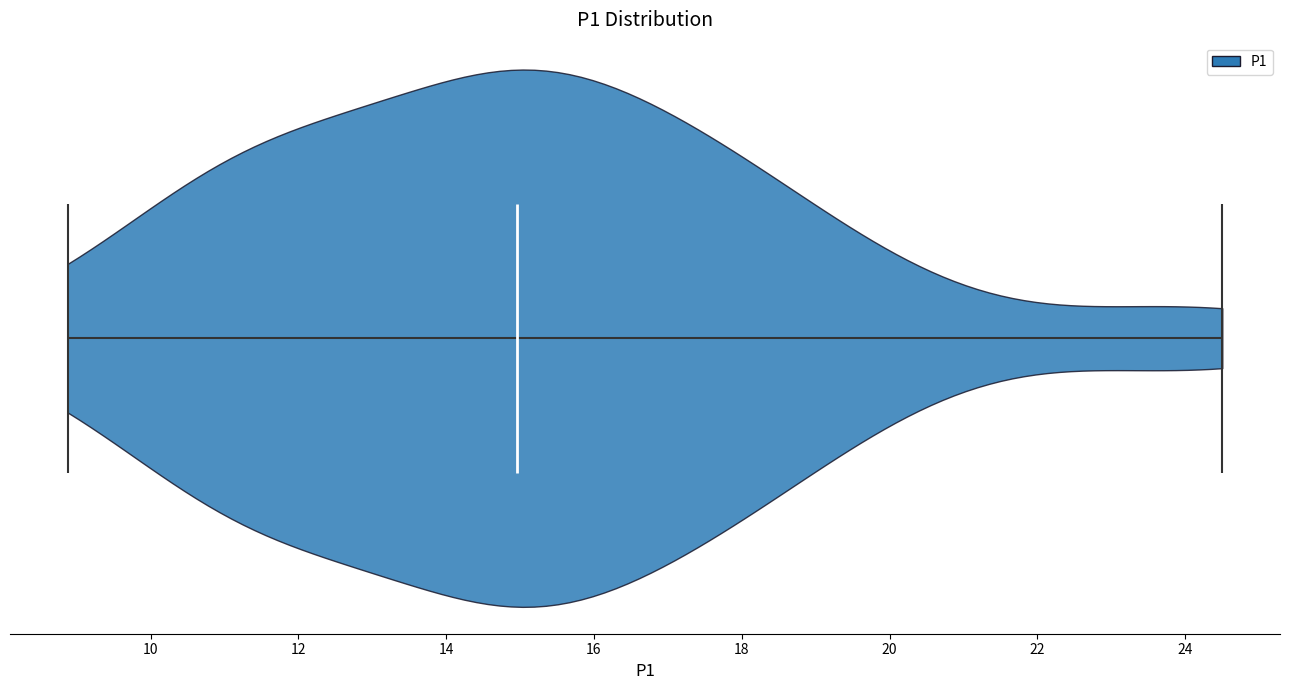

Read this violin plot against the x-axis: where its median line is, and the lowest and highest points the violin reaches. The values are not printed on the chart, so give them approximately, as read against the axis.

median line 15.0, lowest point 8.8, highest point 24.6